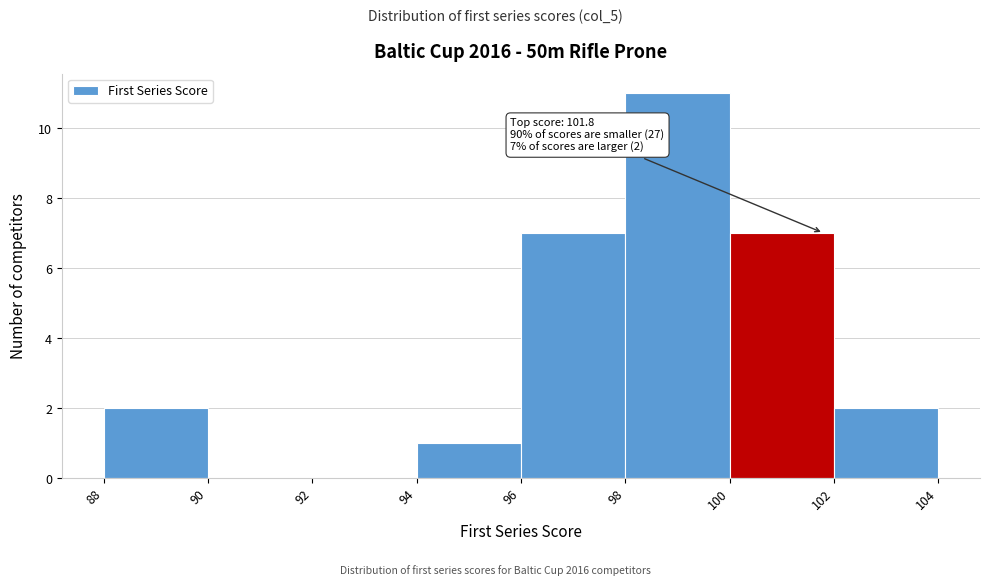

Which range on the x-axis has the tallest bar?

98 to 100